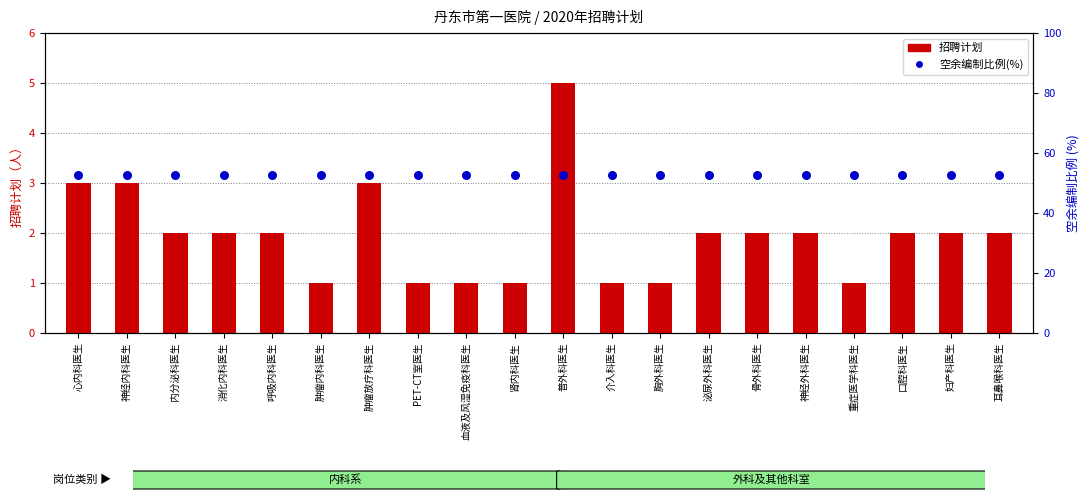

What are all the series names shown in the legend?

招聘计划, 空余编制比例(%)